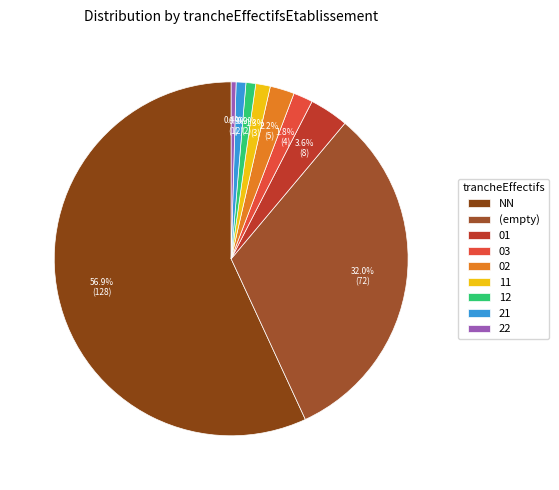

How many slices are in this pie chart?

9